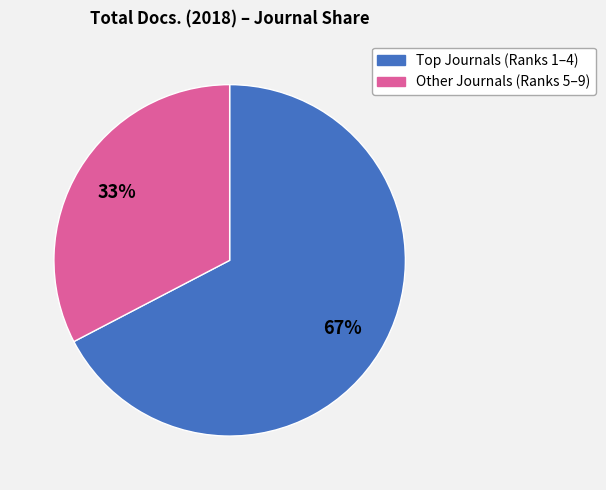

Is there a majority slice in this chart?

Yes